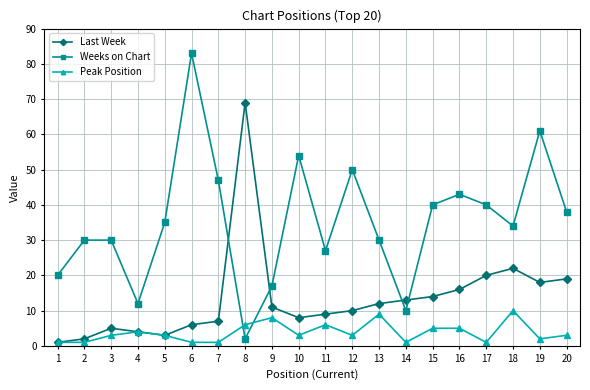

Which series has the largest range (max minus min)?

Weeks on Chart